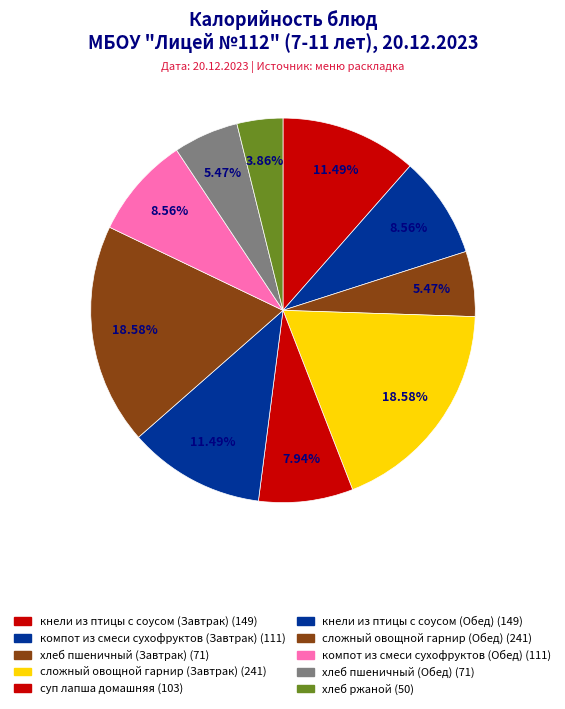

Rank the categories by value from lowest to highest.

хлеб ржаной, хлеб пшеничный (Завтрак), хлеб пшеничный (Обед), суп лапша домашняя, компот из смеси сухофруктов (Завтрак), компот из смеси сухофруктов (Обед), кнели из птицы с соусом (Завтрак), кнели из птицы с соусом (Обед), сложный овощной гарнир (Завтрак), сложный овощной гарнир (Обед)